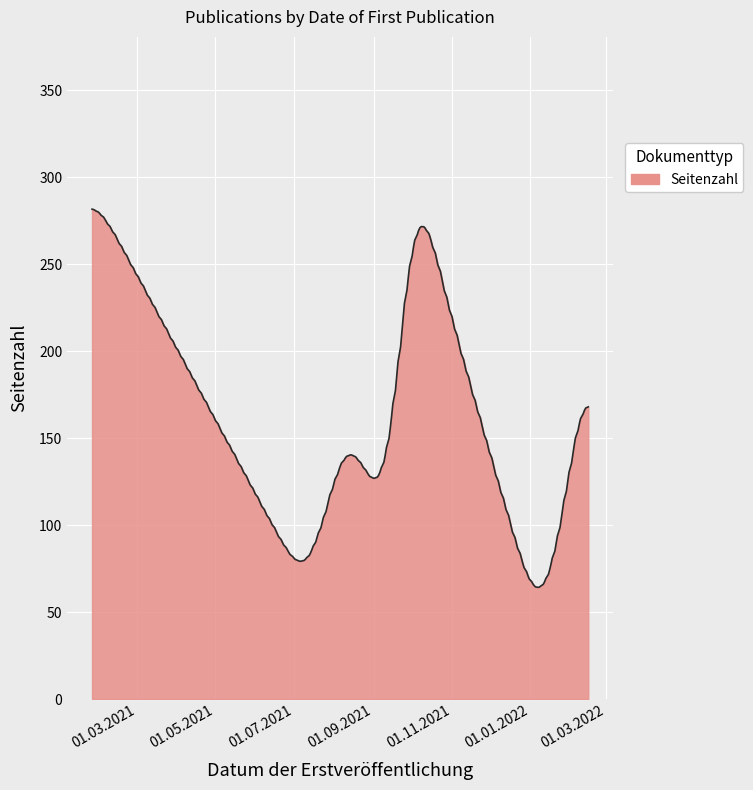

What is the sum of all values?

48638.6